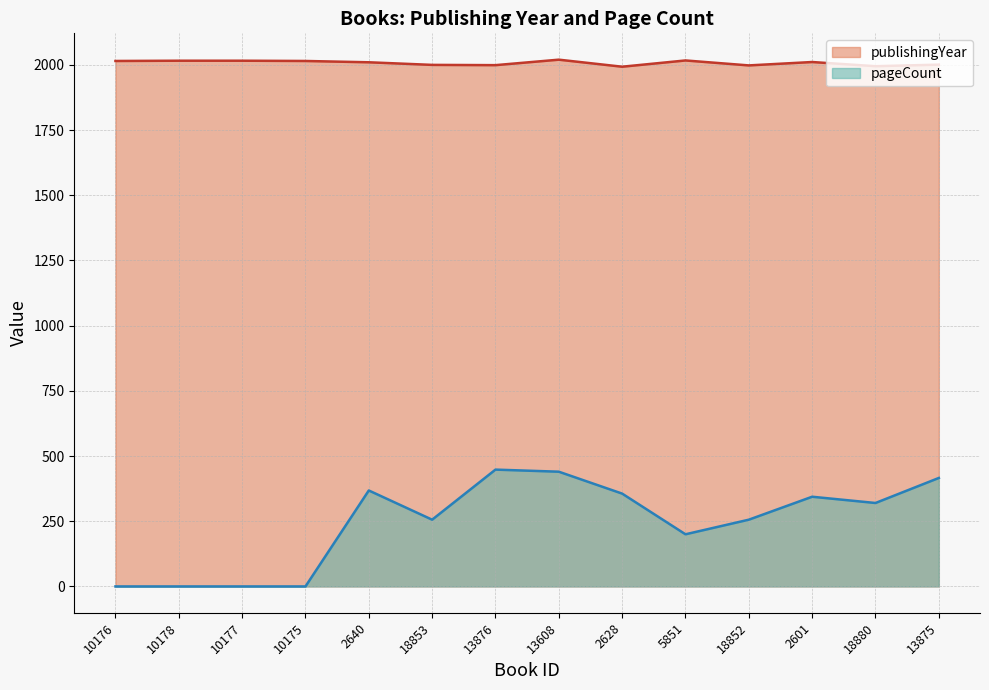

How many values in pageCount are above zero?

10